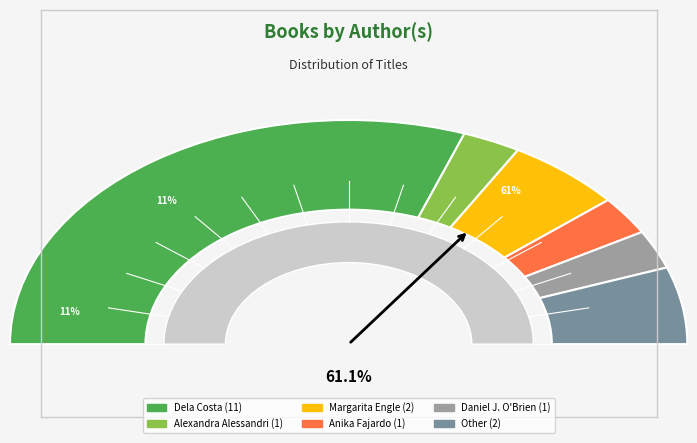

Combined, what portion of the pie is Dela Costa and Anika Fajardo?

66.7%